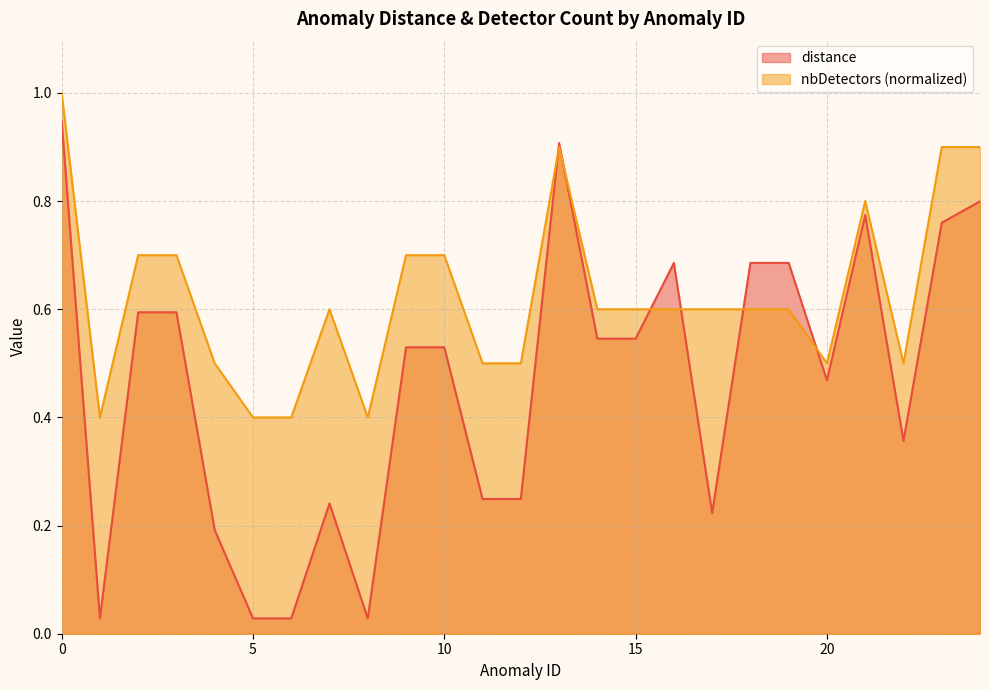

What is the value of the nbDetectors point at the 23rd from the left?

0.5